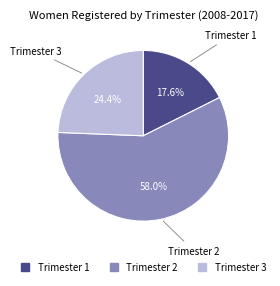

Is there any slice that represents more than half of the pie?

Yes